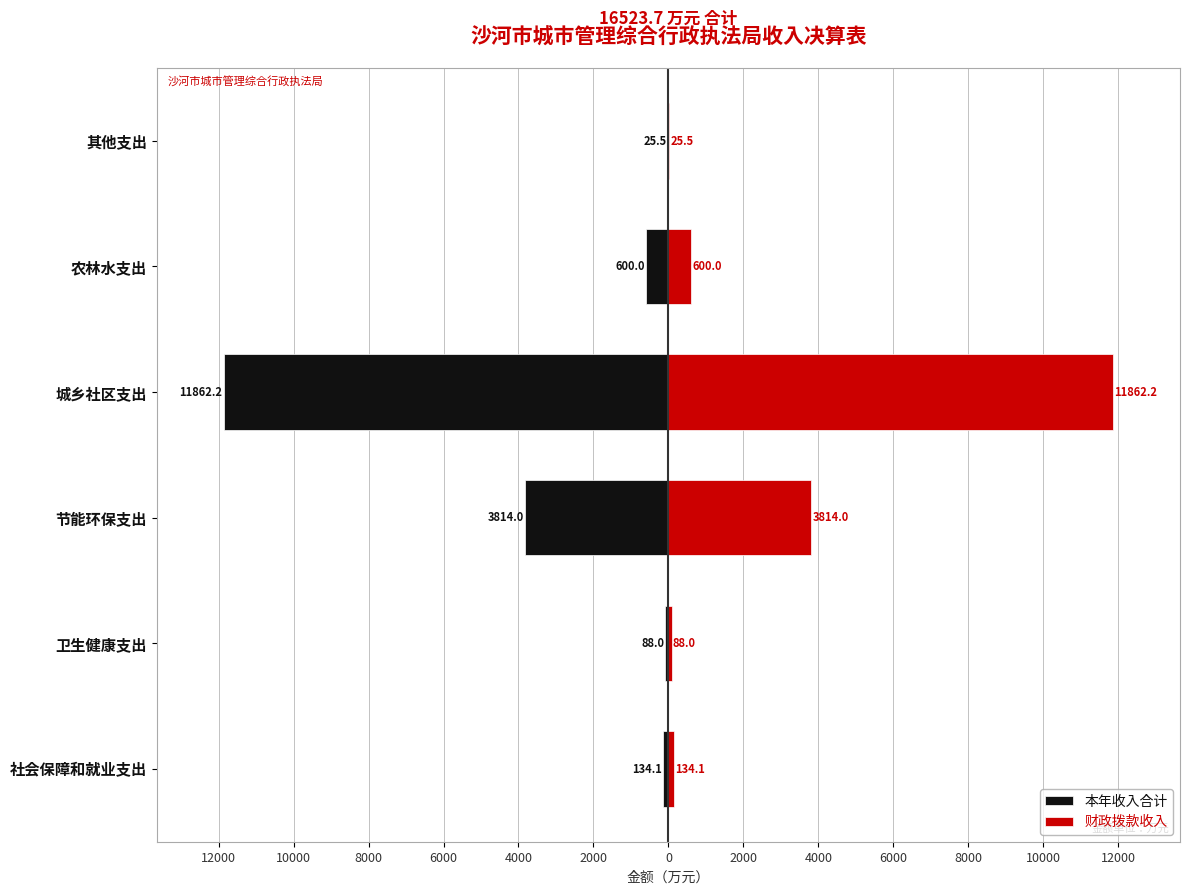

What is the value of the 财政拨款收入 bar at the 3rd from the left?

3814.0